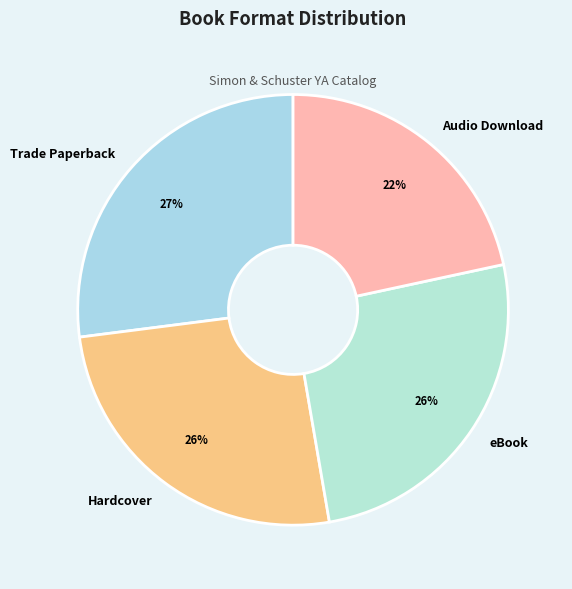

Is it true that Hardcover is 26% of the pie?

True